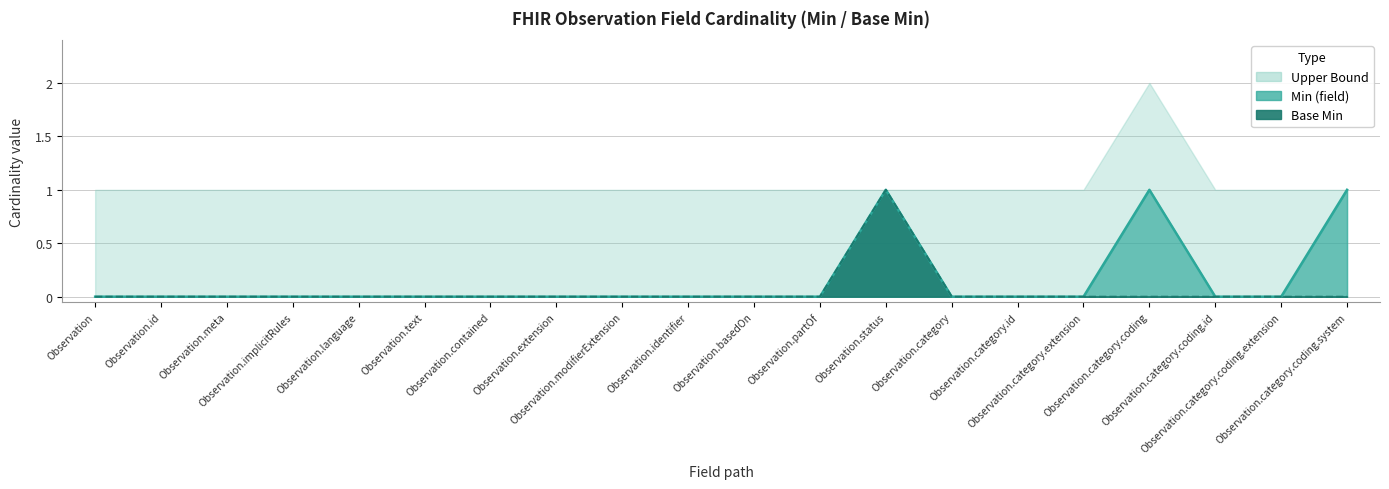

The value of Min (field) at Observation.language is 0. True or false?

True